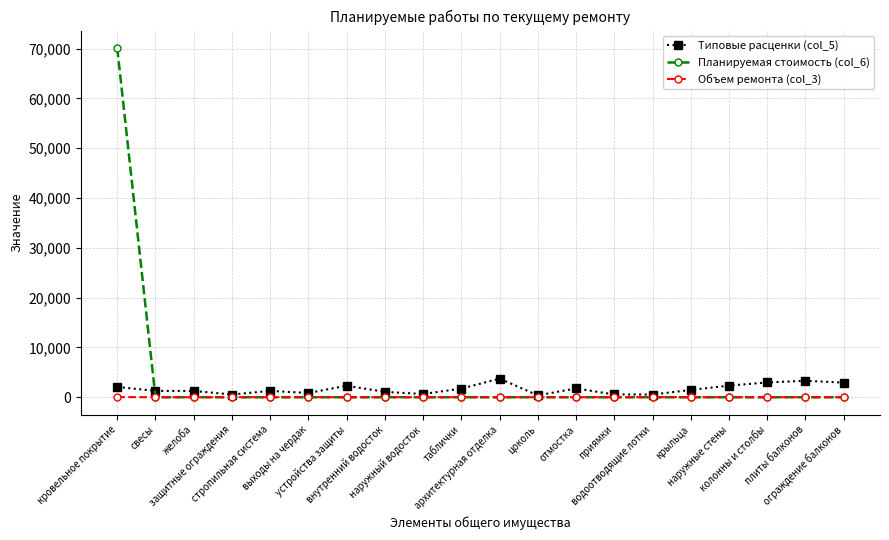

List the series in order of their peak value, lowest first.

Объем ремонта (col_3), Типовые расценки (col_5), Планируемая стоимость (col_6)